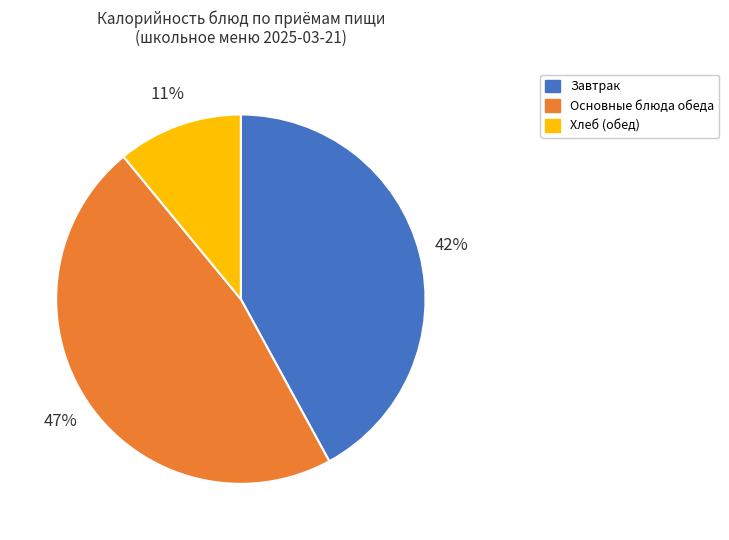

To the nearest percent, what portion does Хлеб (обед) represent?

11%